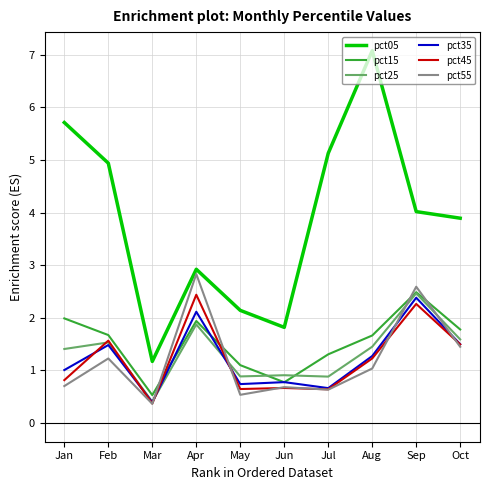

Is it true that pct55 equals 0.1 at Mar?

False